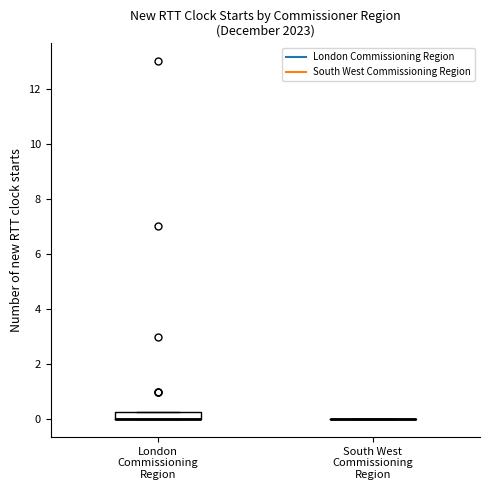

Where is the lower edge of the box for London Commissioning Region on the y-axis? The values are not printed on the chart, so give them approximately, as read against the axis.

0.0